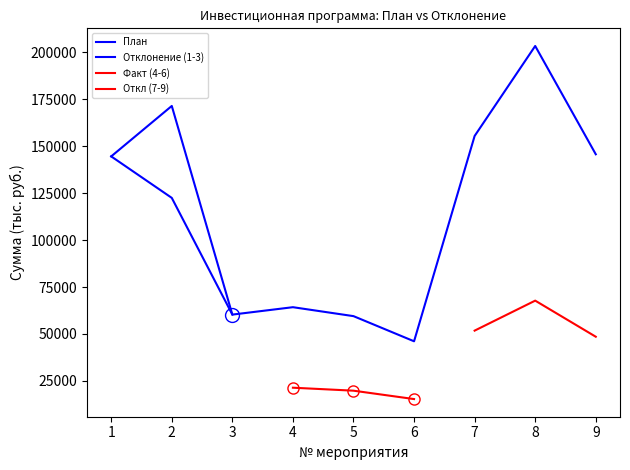

Is it true that the value at 8 is 61370.6?

False